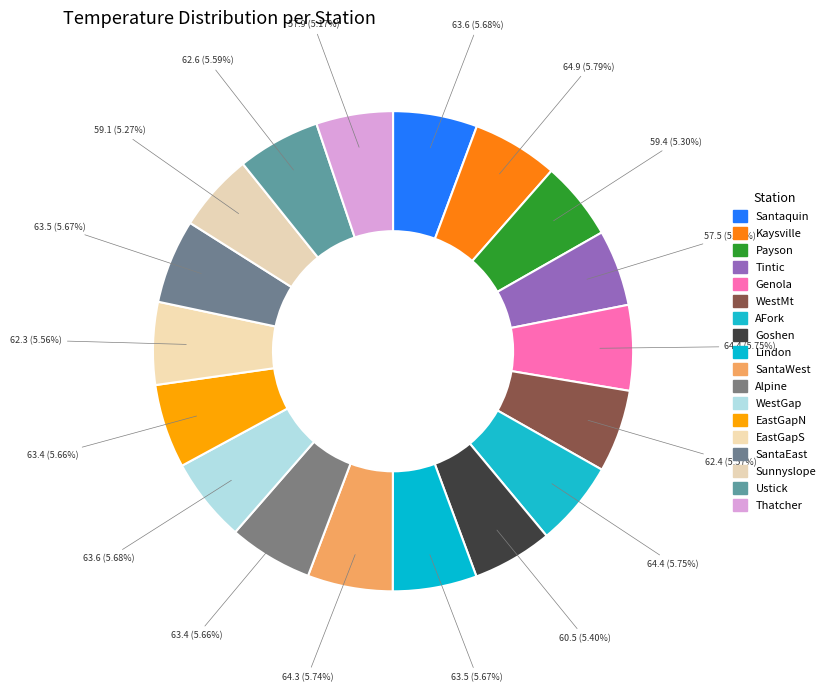

To the nearest percent, what percentage of the pie is Genola?

6%